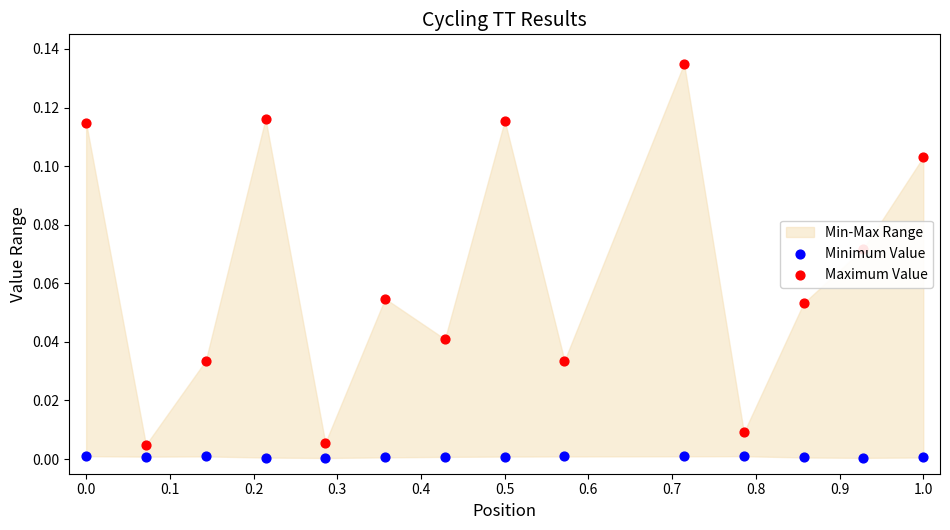

Which series has the largest total across all categories?

Maximum Value